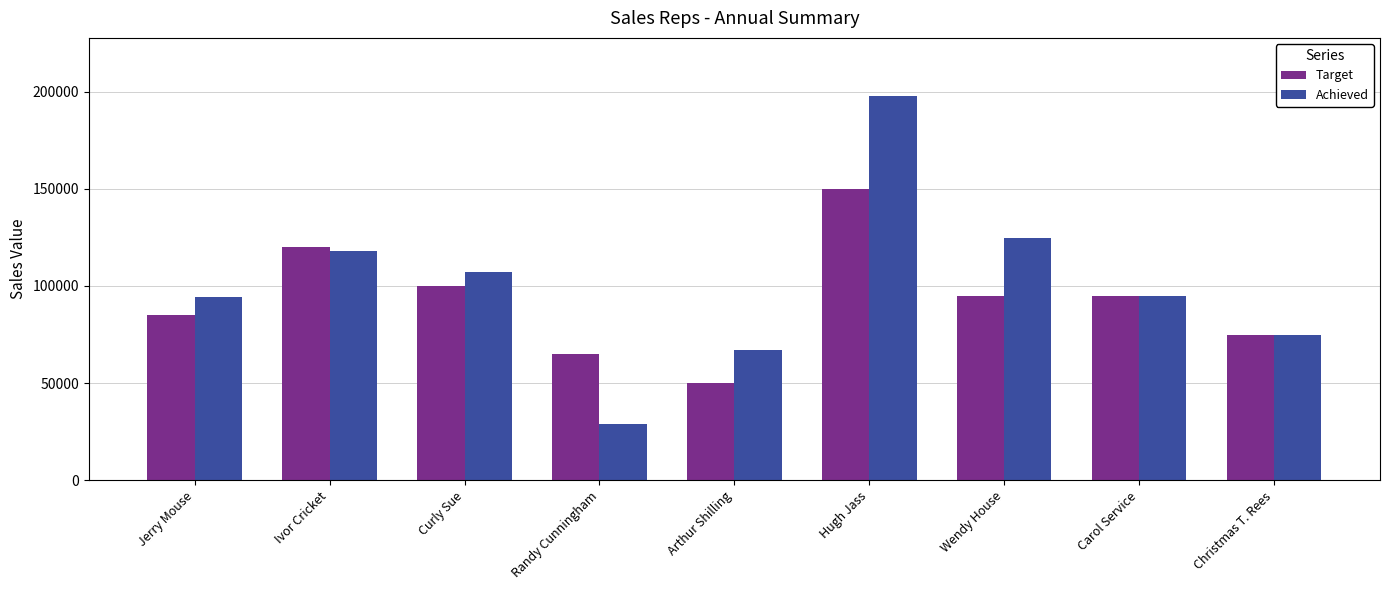

Is the value of Achieved at Arthur Shilling greater than the value of Target at Hugh Jass?

No